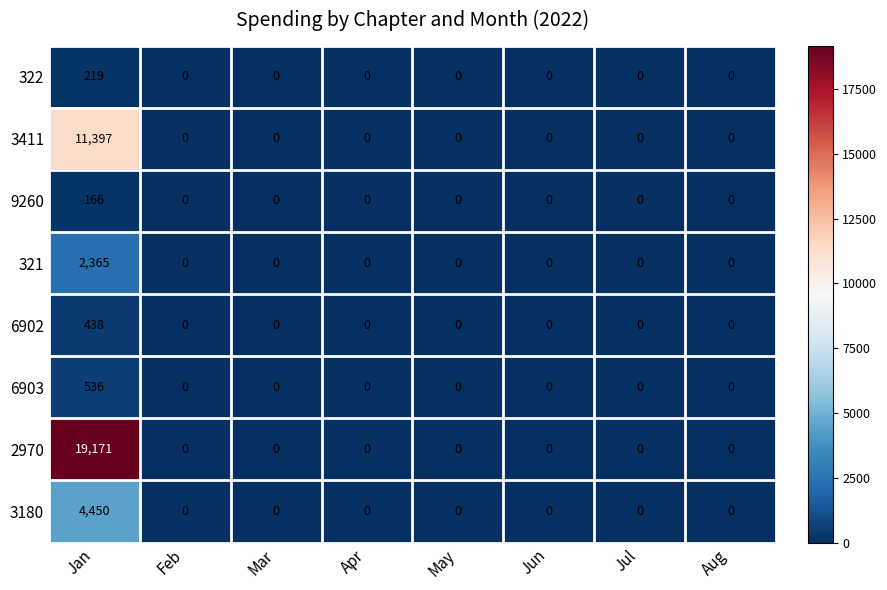

At which label does 3411 reach its peak?

Jan